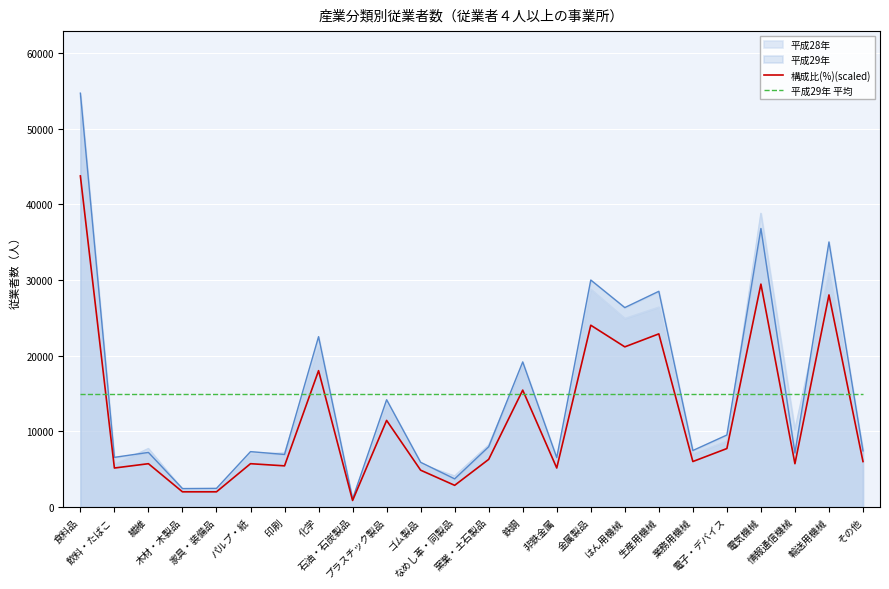

What is the spread (max minus min) of values at 食料品?

39819.1